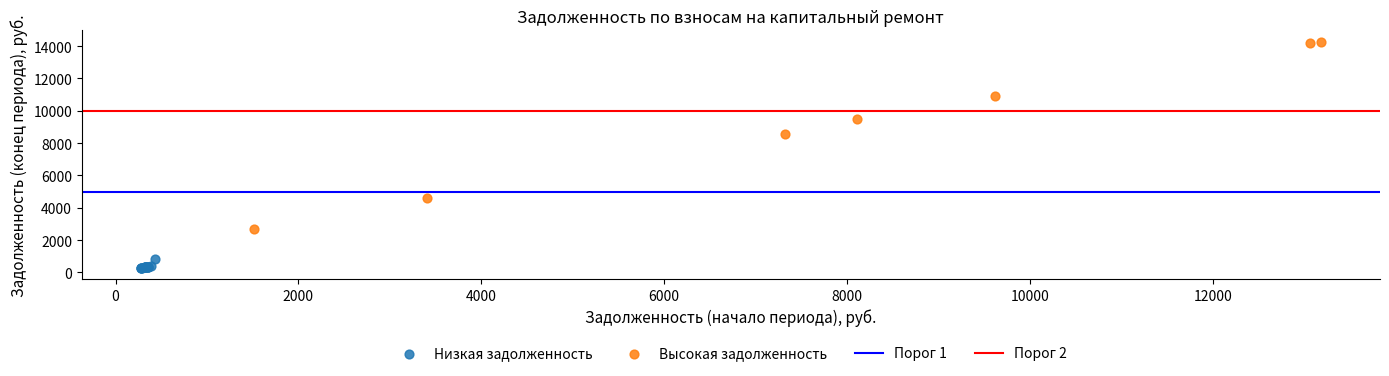

Which series has the largest Y range (max minus min)?

Высокая задолженность